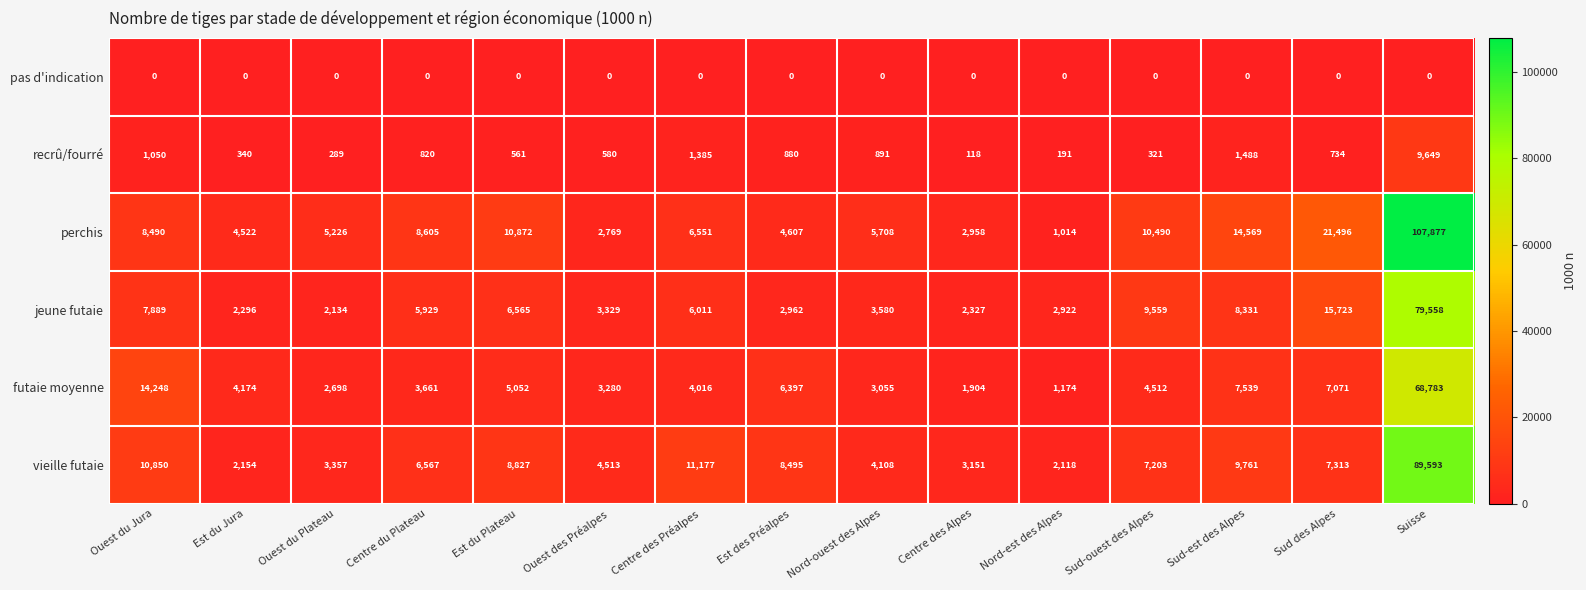

Count the number of categories in the chart.

15